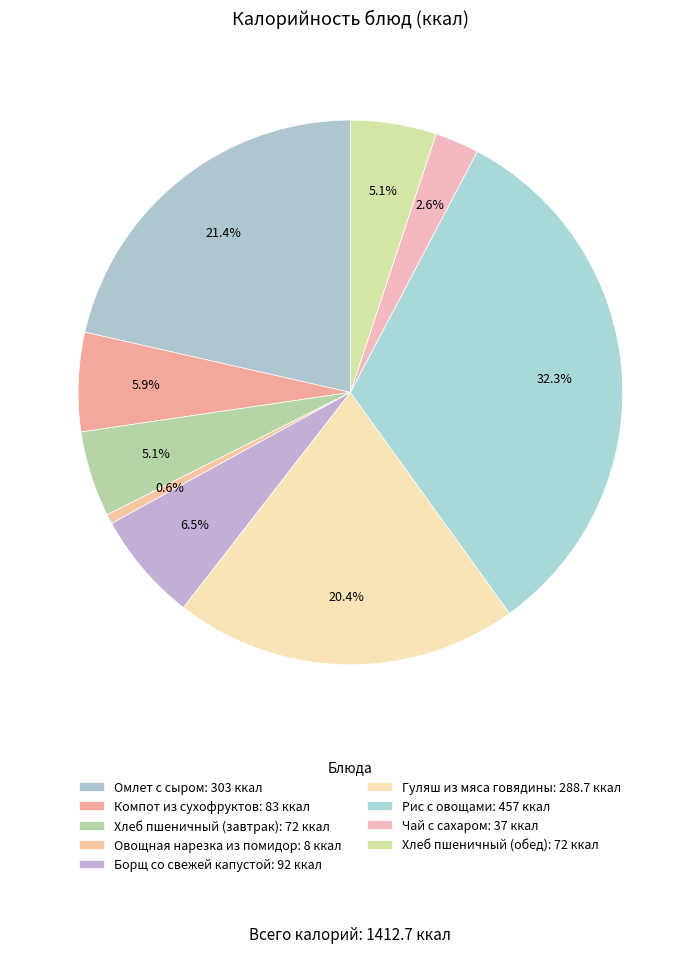

Count the number of slices in the pie.

9